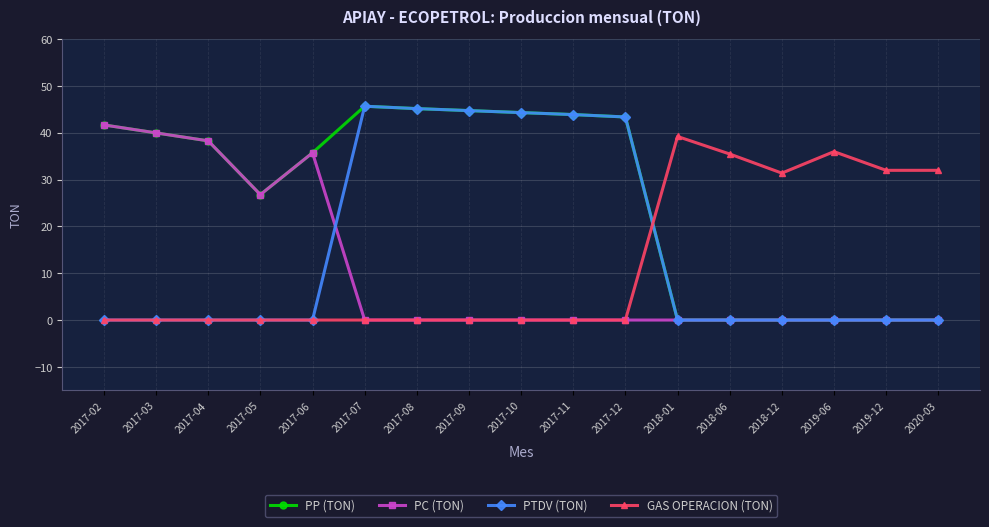

What is the difference between the maximum and minimum values in the PC (TON) series?

41.7